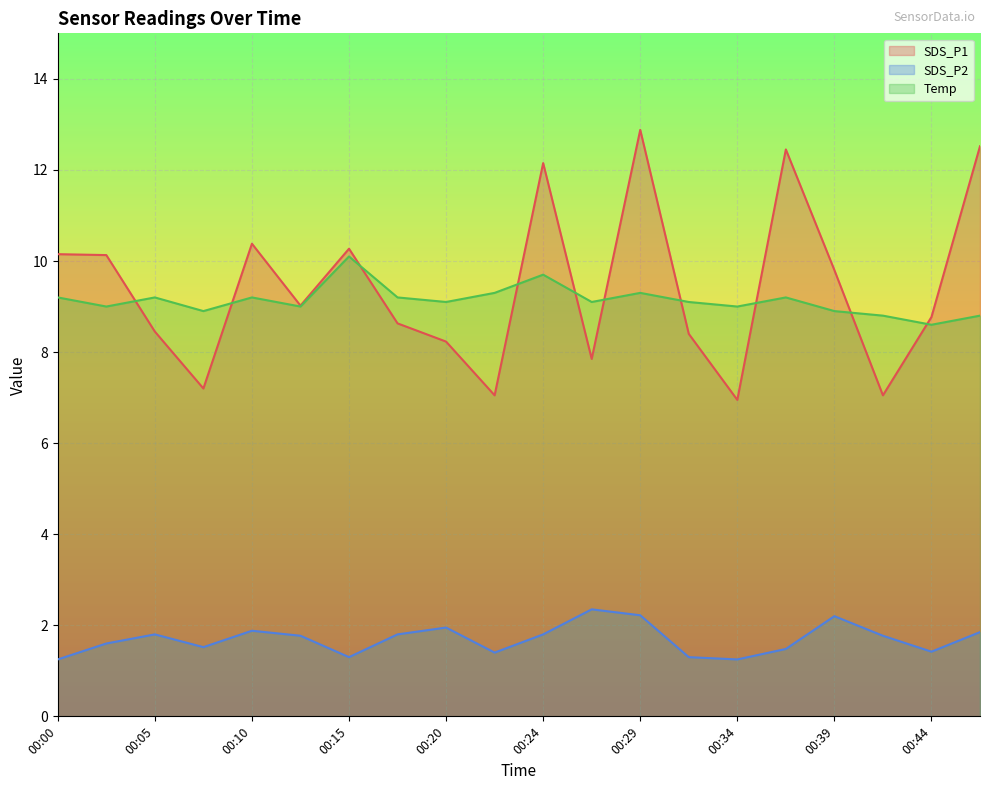

What is the spread (max minus min) of values at 00:17?

7.4